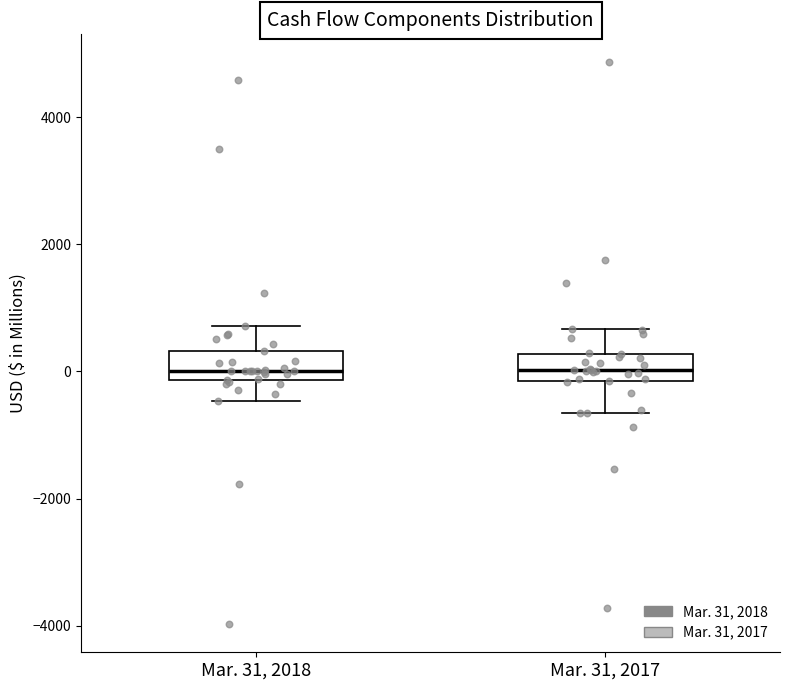

Where is the lower edge of the box for Mar. 31, 2018 on the y-axis? The values are not printed on the chart, so give them approximately, as read against the axis.

-200